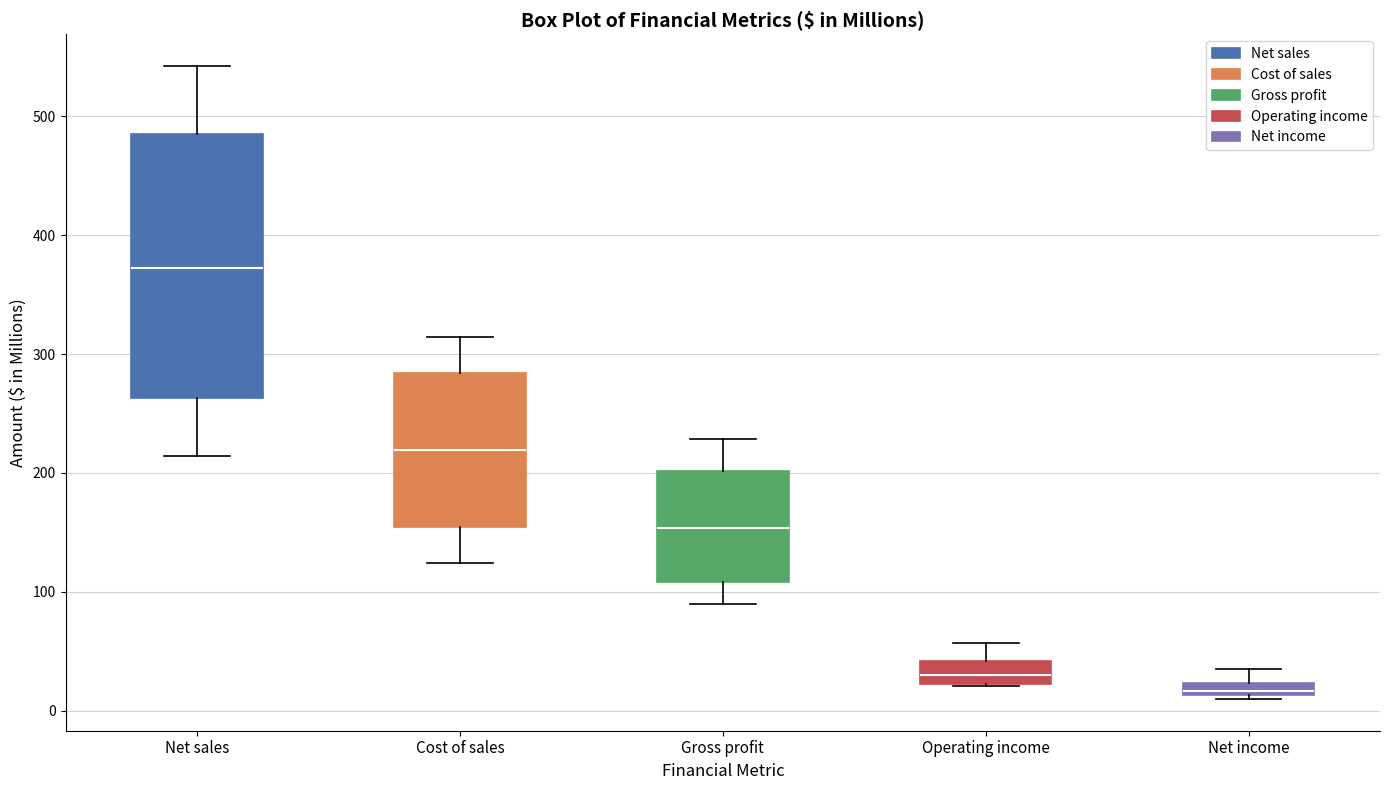

Which box has the highest median line?

Net sales